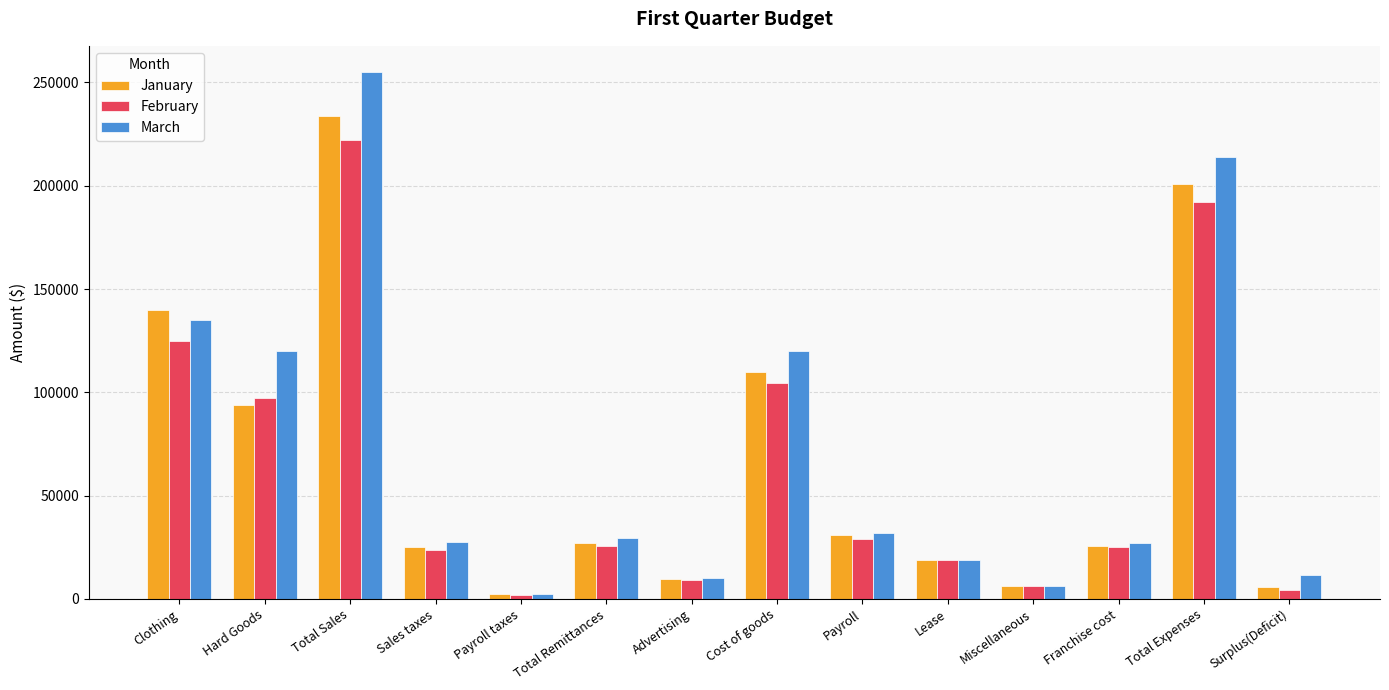

What is the difference between the maximum and minimum values in the January series?

231830.0